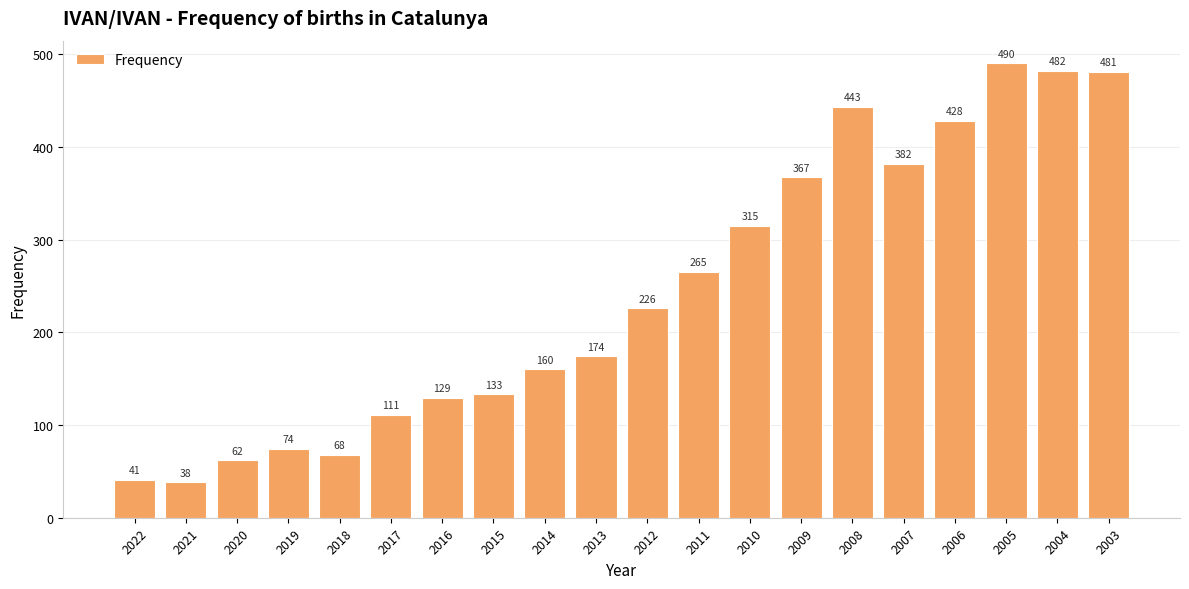

What is the sum of all values?

4869